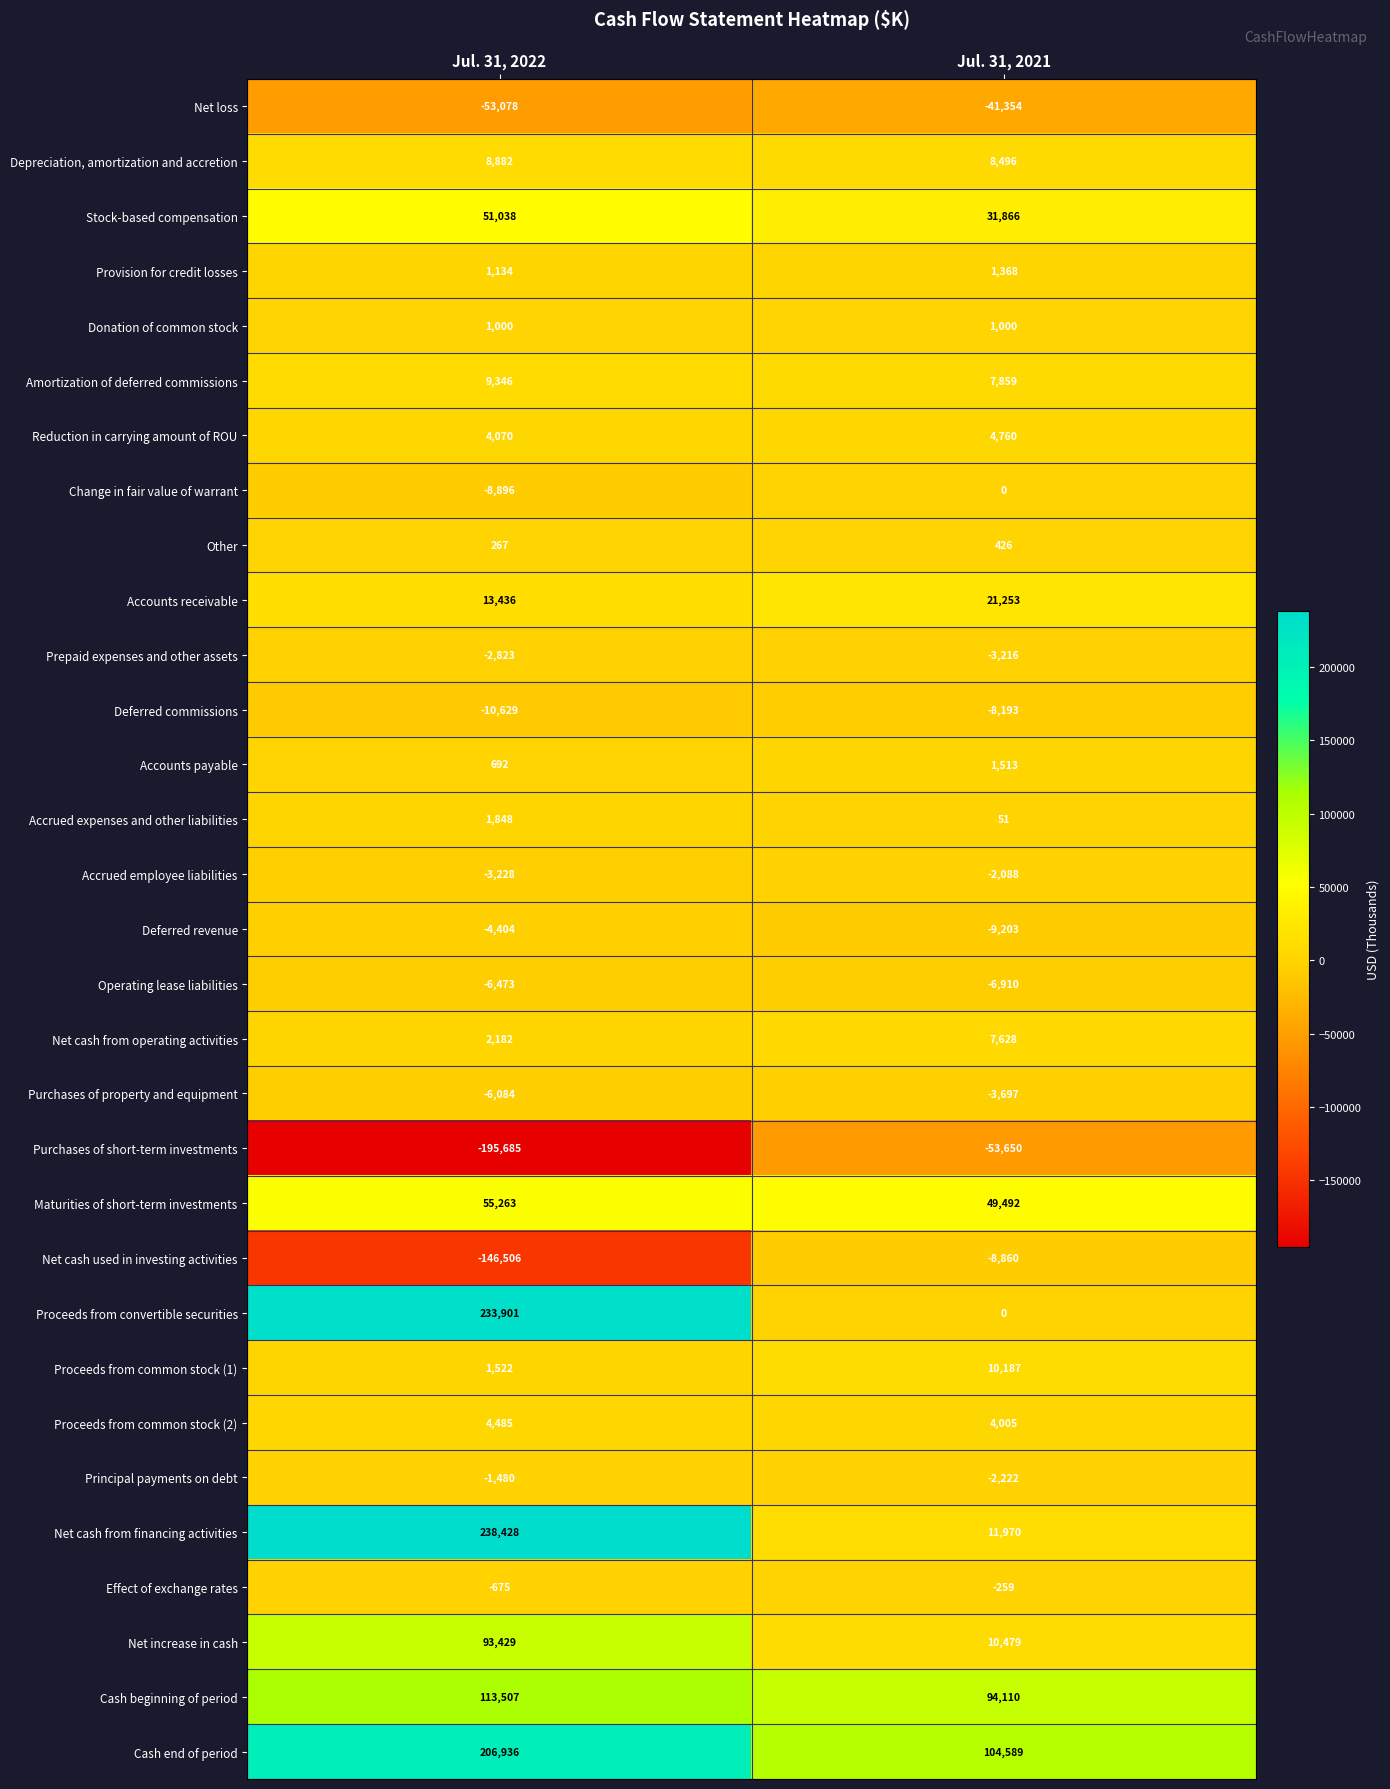

True or false: Depreciation, amortization and accretion has a value of 6204 at Jul. 31, 2022.

False